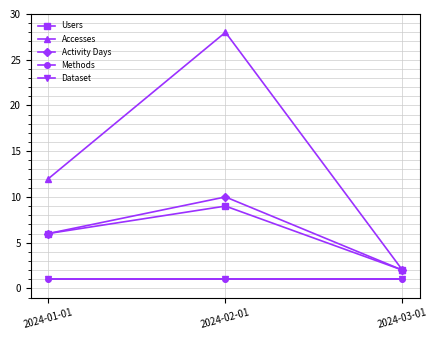

List the series in order of their peak value, highest first.

Accesses, Activity Days, Users, Methods, Dataset